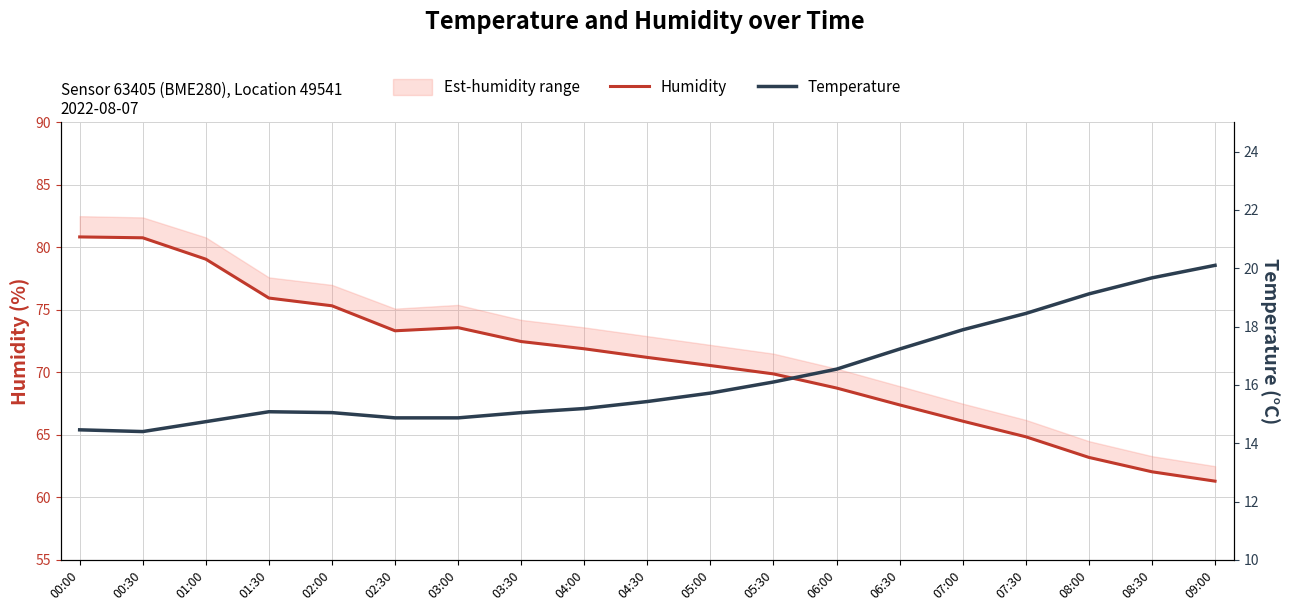

Reading left to right, extract all data points from this chart.

Humidity: 00:00=80.8	00:30=80.8	01:00=79.1	01:30=76.0	02:00=75.3	02:30=73.3	03:00=73.6	03:30=72.5	04:00=71.9	04:30=71.2	05:00=70.5	05:30=69.9	06:00=68.8	06:30=67.4	07:00=66.1	07:30=64.8	08:00=63.2	08:30=62.0	09:00=61.3
Temperature: 00:00=14.5	00:30=14.4	01:00=14.7	01:30=15.1	02:00=15.1	02:30=14.9	03:00=14.9	03:30=15.1	04:00=15.2	04:30=15.4	05:00=15.7	05:30=16.1	06:00=16.5	06:30=17.2	07:00=17.9	07:30=18.4	08:00=19.1	08:30=19.7	09:00=20.1